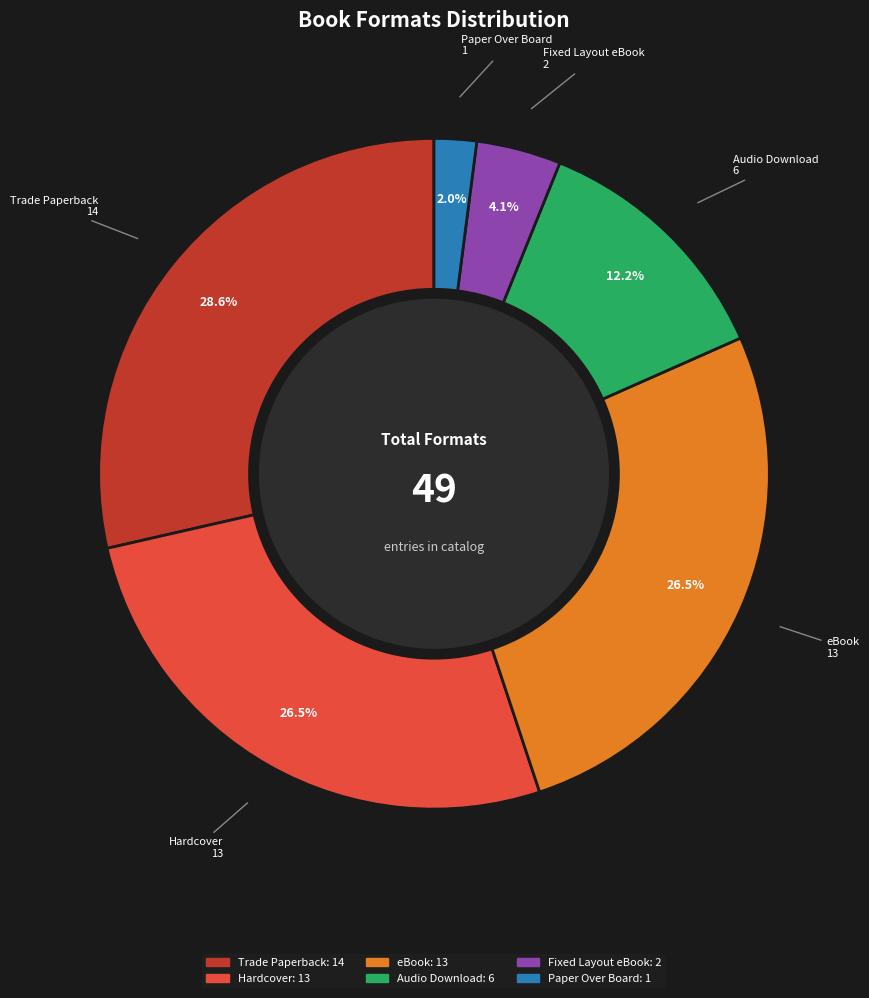

How many segments does this pie chart have?

6